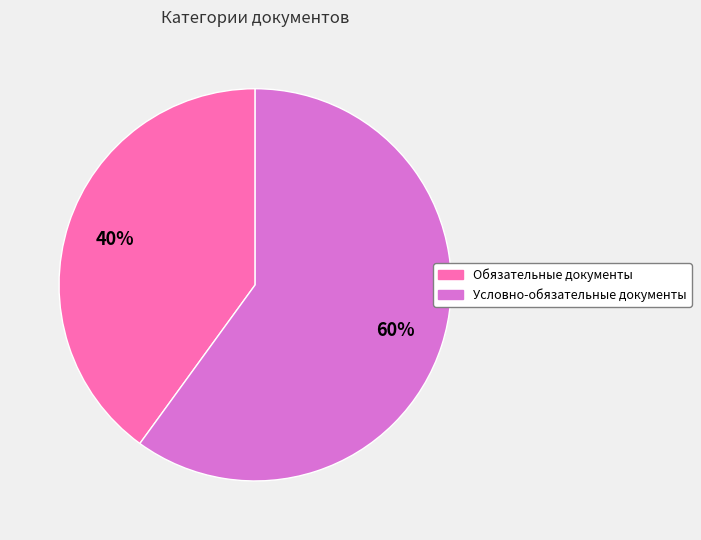

To the nearest percent, what portion does Условно-обязательные документы represent?

60%